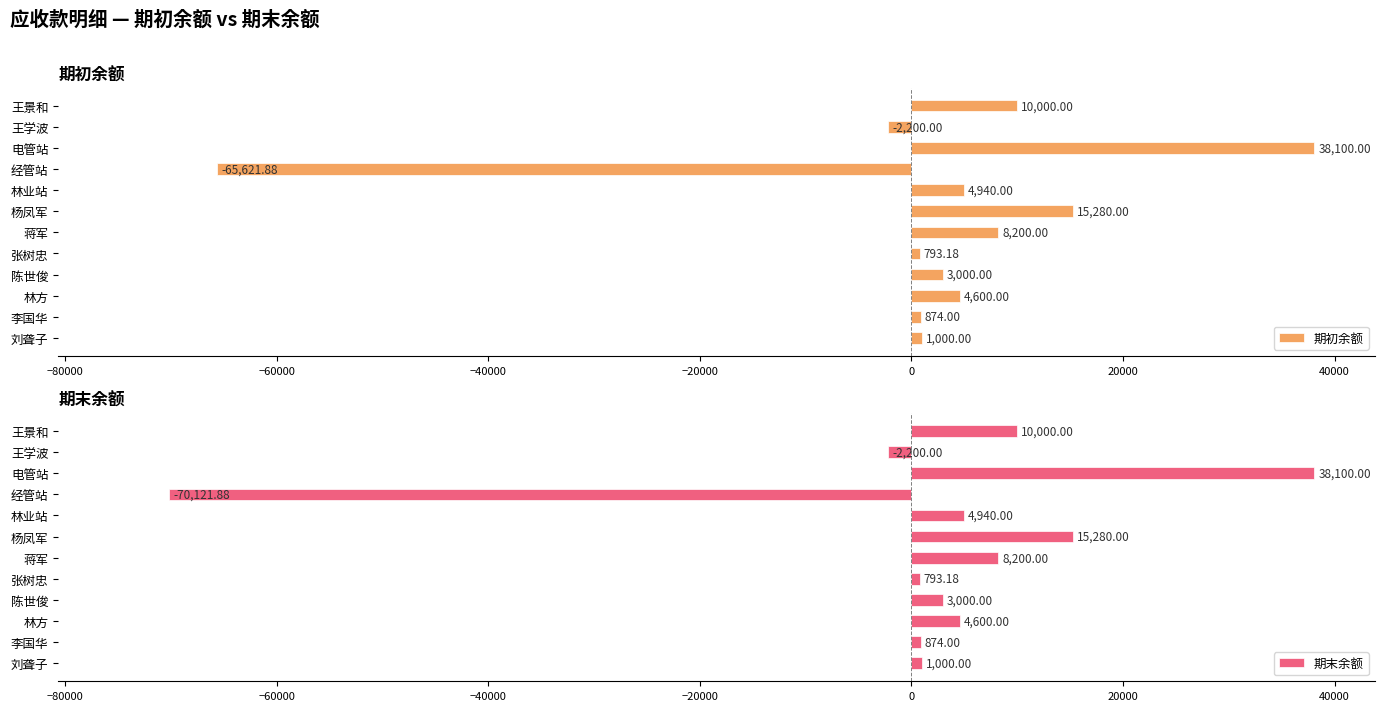

Which category has the lowest value in the 期初余额 series?

经管站